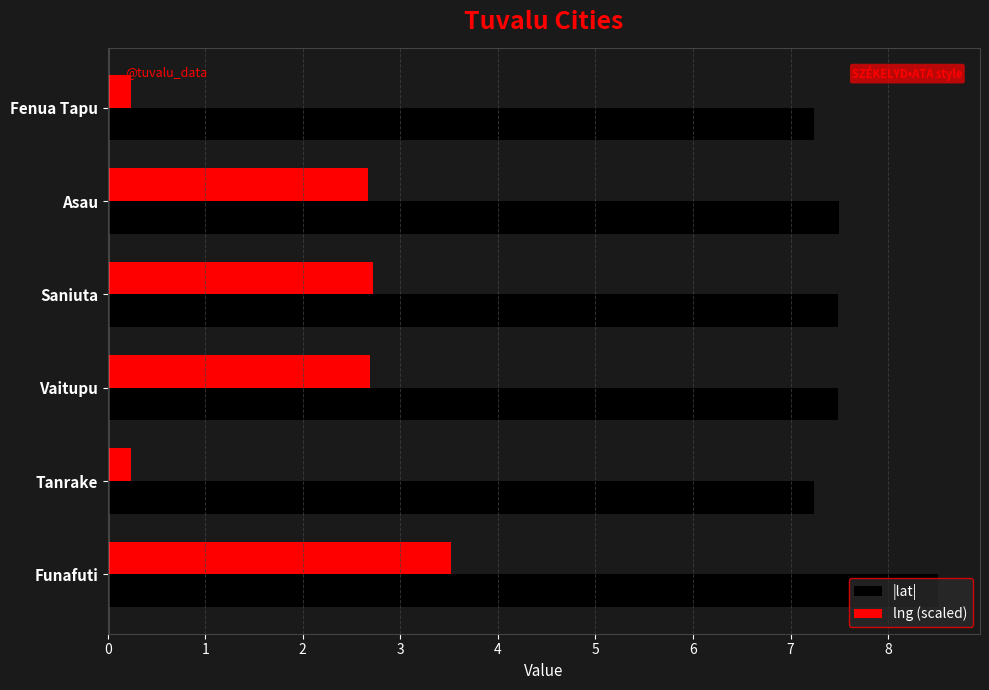

What is the total value across all series at Funafuti?

12.0